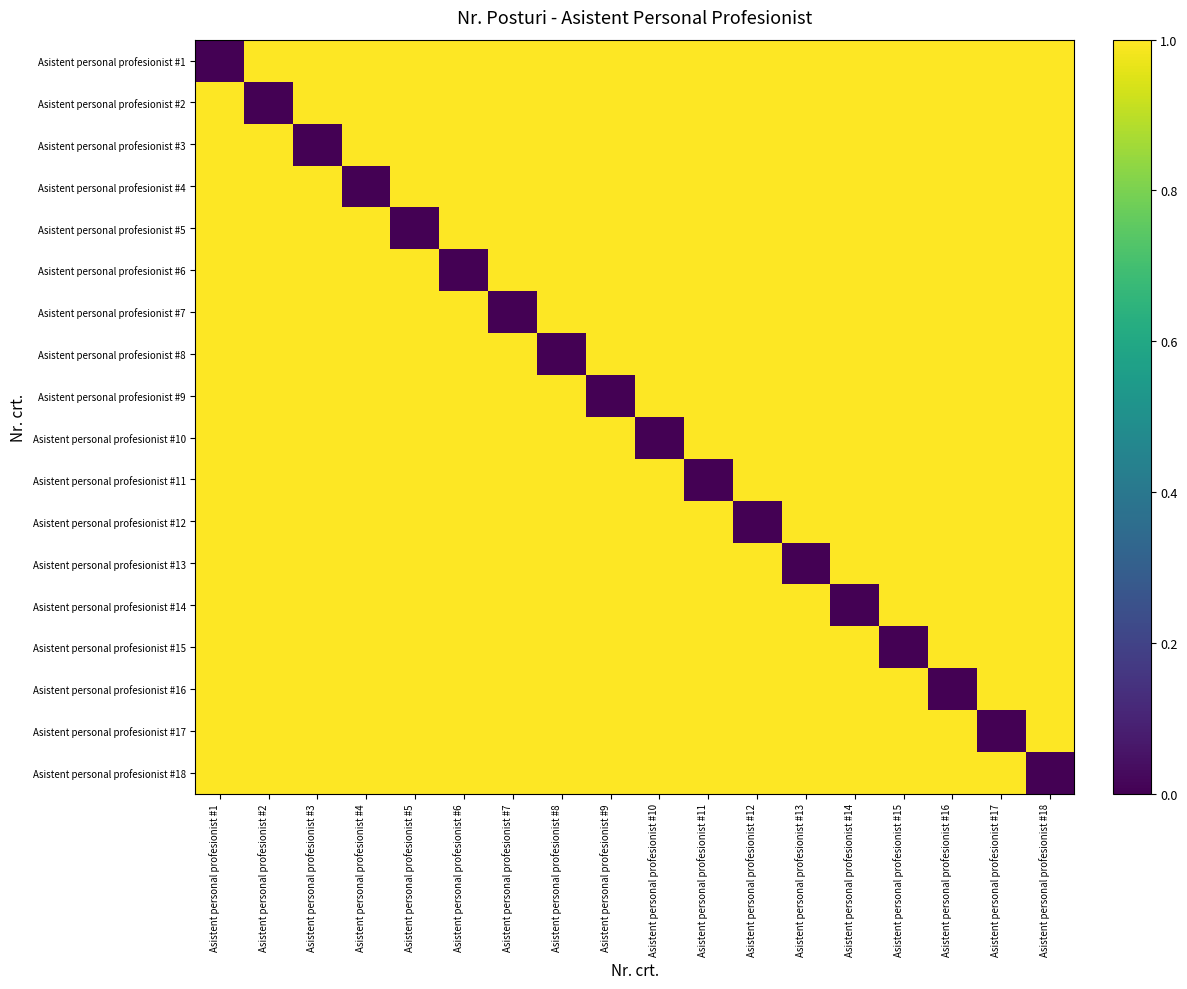

Rank the series by their maximum value, from lowest to highest.

Asistent personal profesionist #1, Asistent personal profesionist #2, Asistent personal profesionist #3, Asistent personal profesionist #4, Asistent personal profesionist #5, Asistent personal profesionist #6, Asistent personal profesionist #7, Asistent personal profesionist #8, Asistent personal profesionist #9, Asistent personal profesionist #10, Asistent personal profesionist #11, Asistent personal profesionist #12, Asistent personal profesionist #13, Asistent personal profesionist #14, Asistent personal profesionist #15, Asistent personal profesionist #16, Asistent personal profesionist #17, Asistent personal profesionist #18